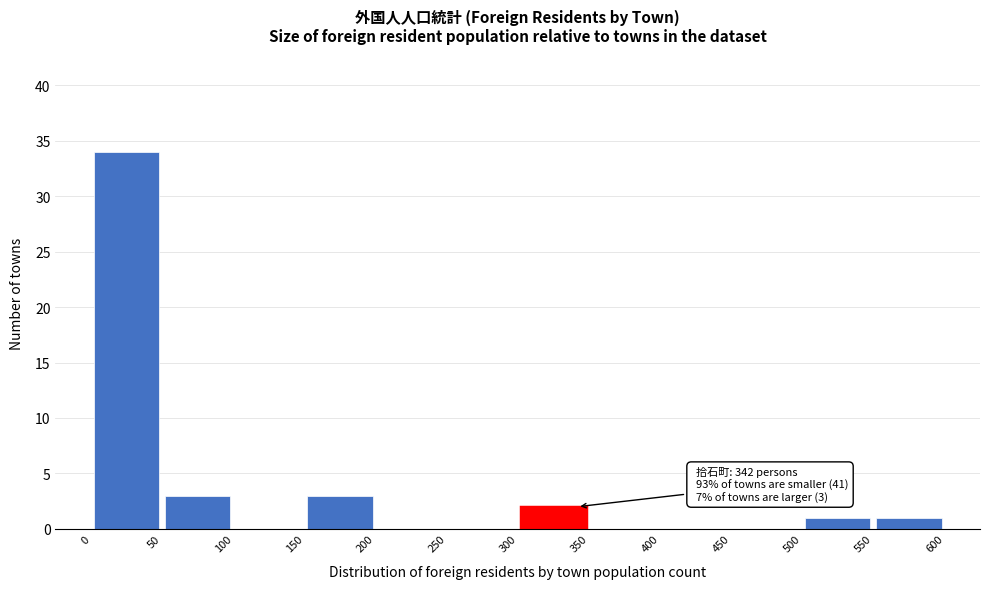

Which range on the x-axis has the tallest bar?

0 to 50